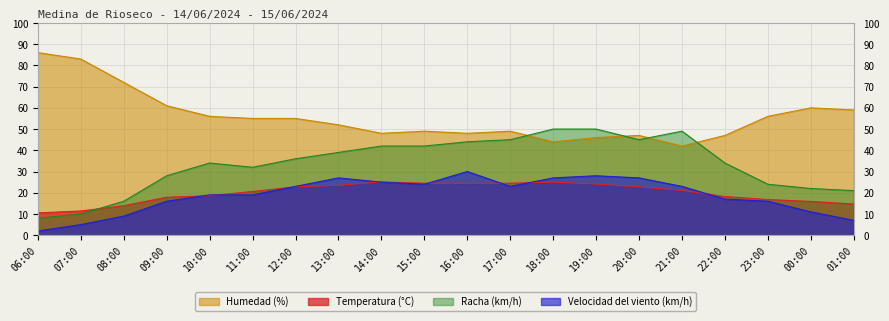

How many interior local peaks does the Humedad (%) series have?

4